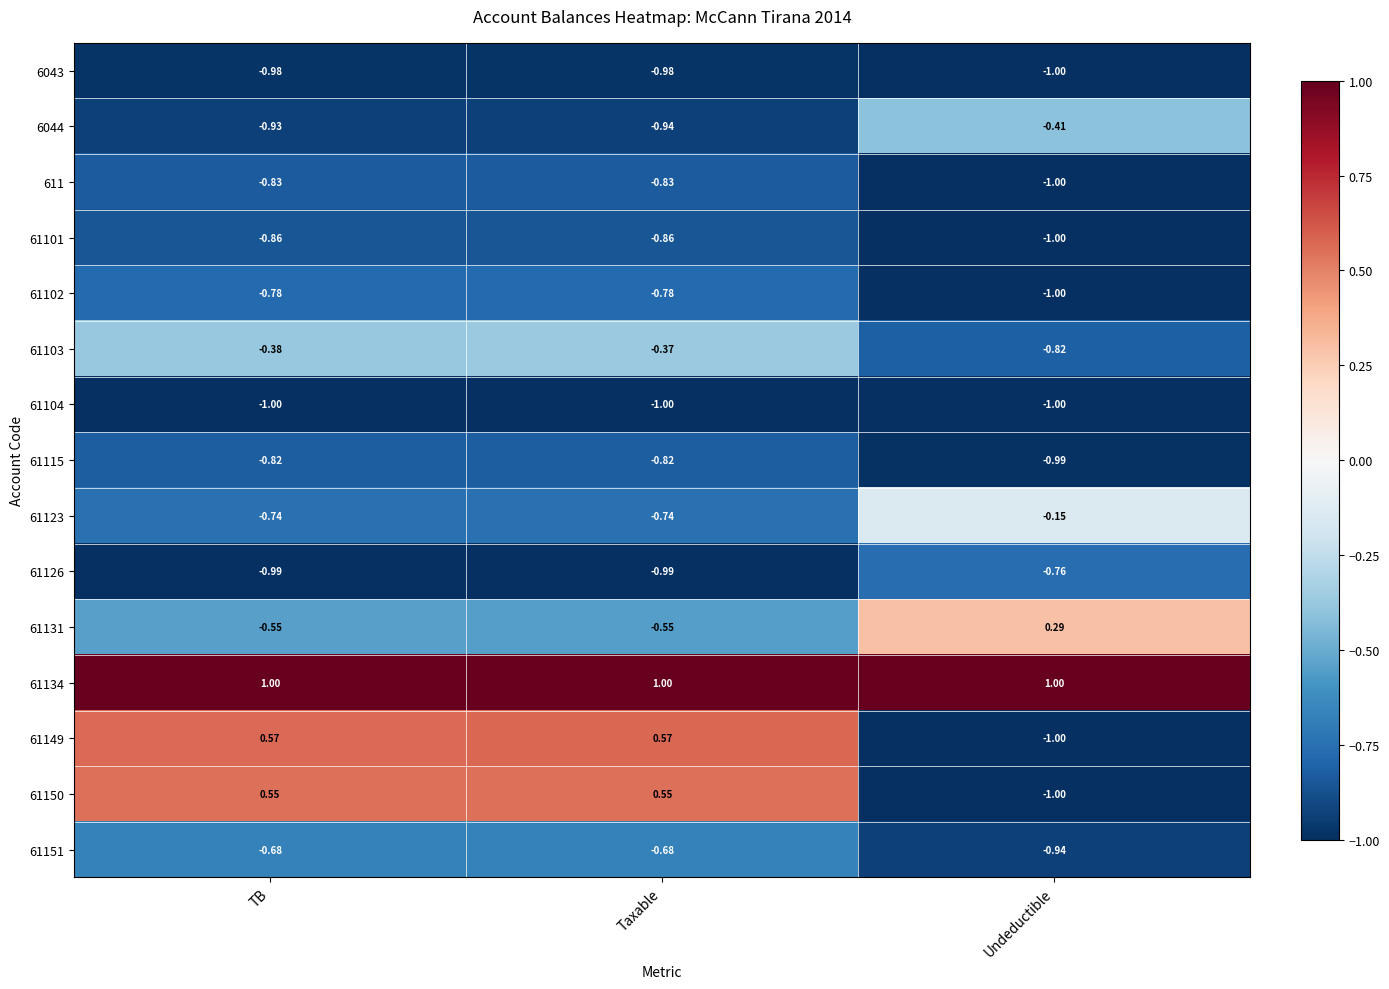

Which category has the lowest value in the 61115 series?

Undeductible